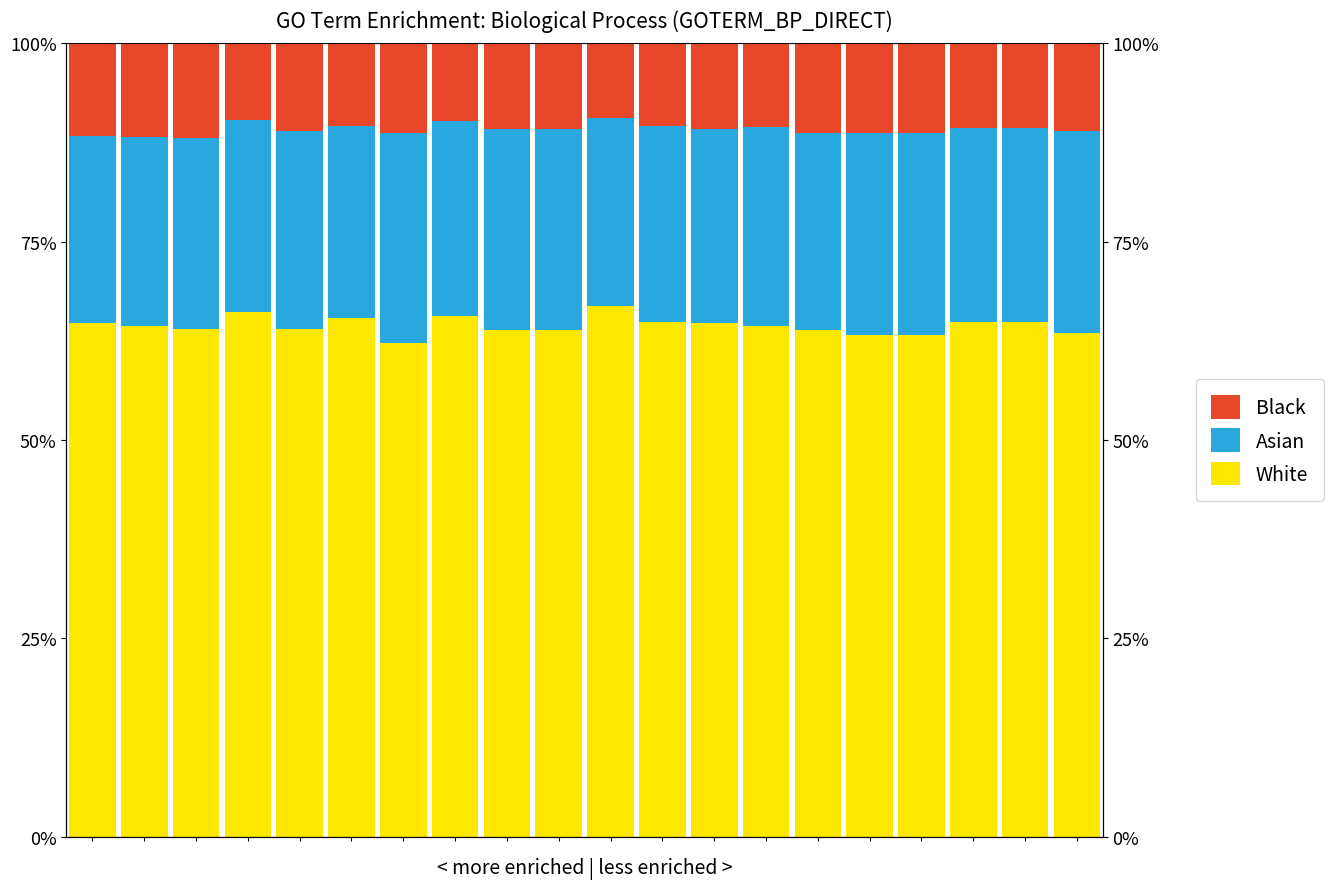

What is the value of the Black bar at the 13th from the left?

10.8